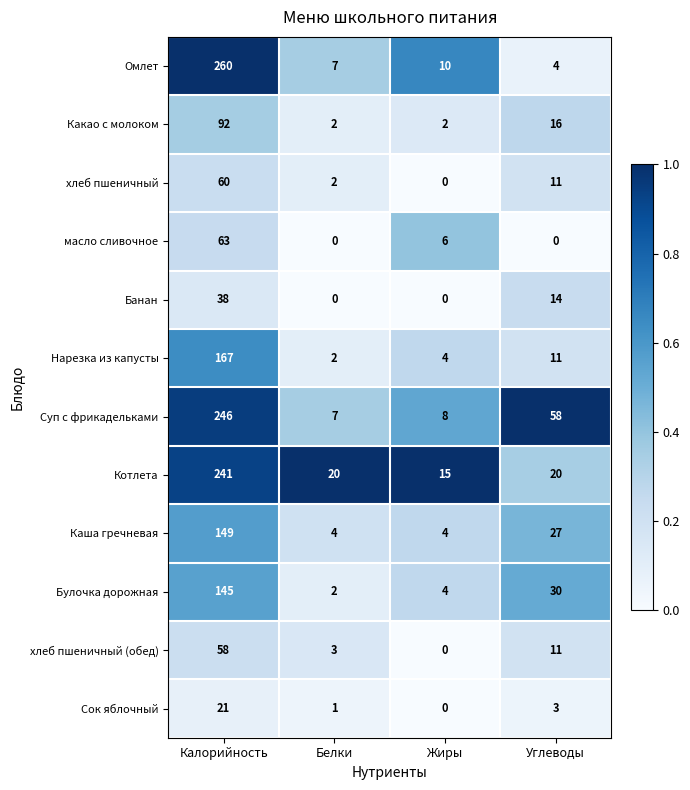

At which category is the sum across all series the highest?

Калорийность